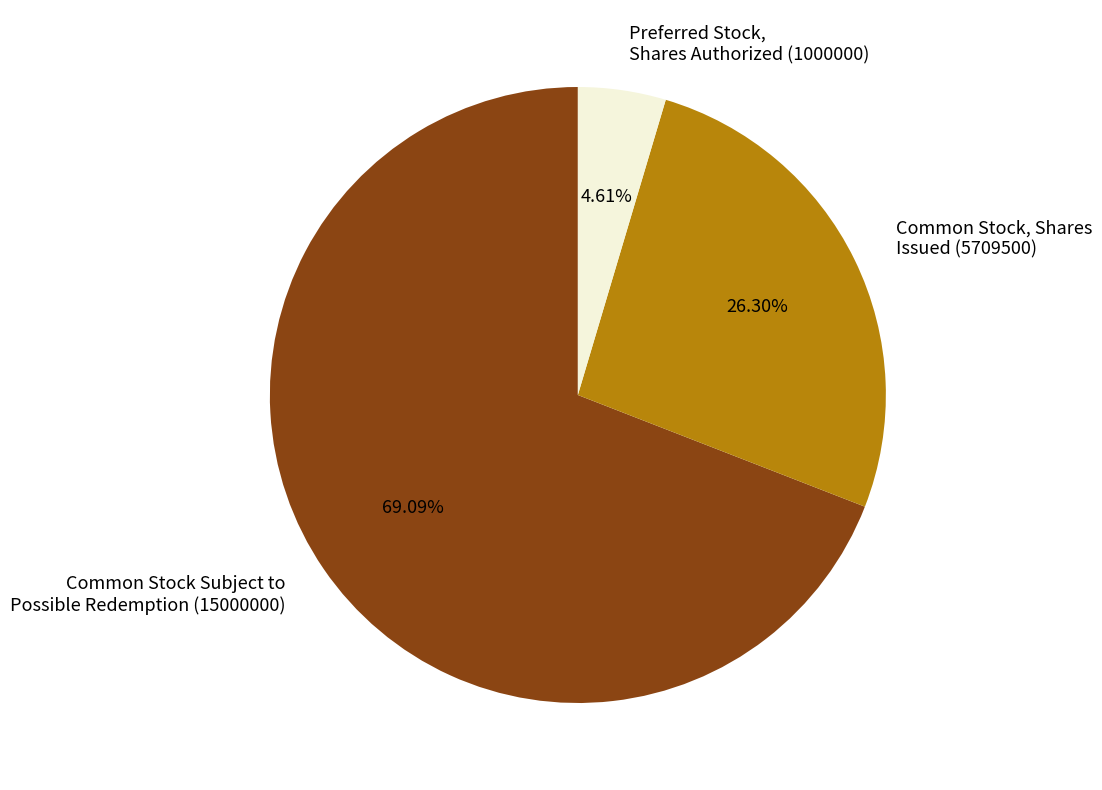

Does Common Stock, Shares Issued (5709500) represent more than half of the total?

No